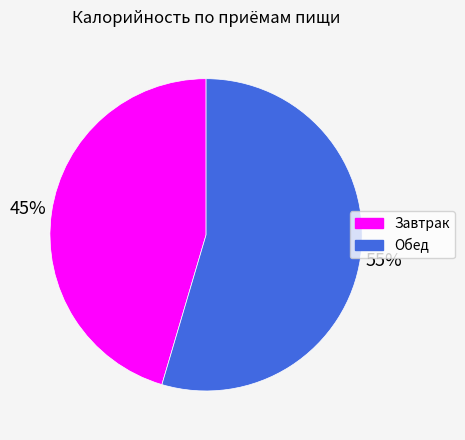

How many segments does this pie chart have?

2